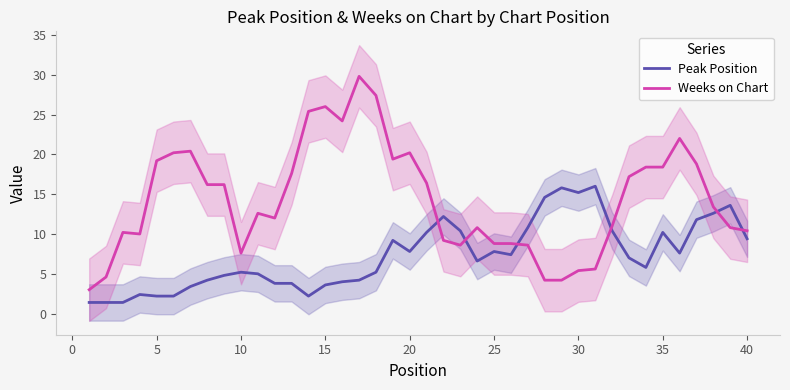

What is the highest value of the Weeks on Chart series?

29.8